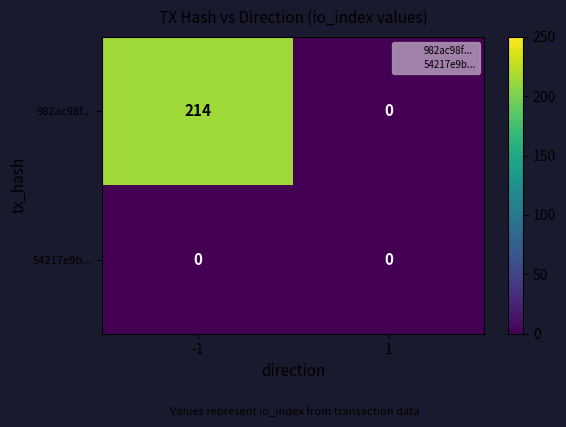

Count the number of data series in this chart.

2